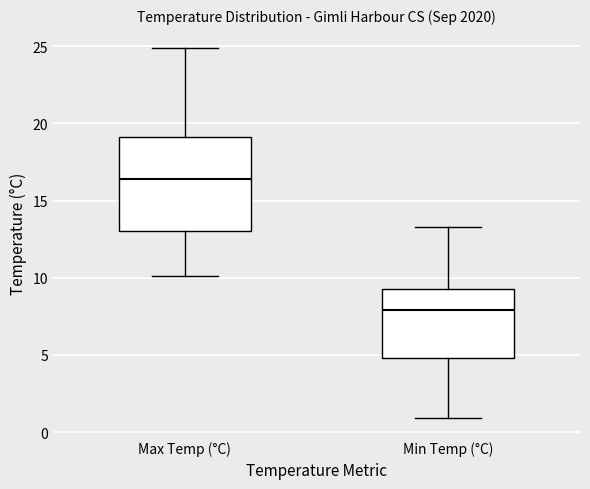

Where is the upper edge of the box for Min Temp (°C) on the y-axis? The values are not printed on the chart, so give them approximately, as read against the axis.

9.5